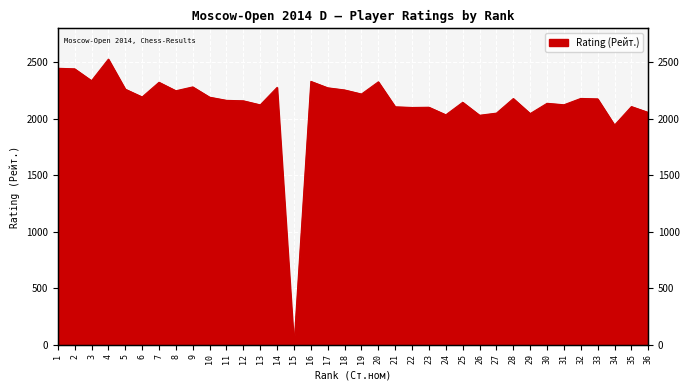

True or false: the data has more than 1 interior local peaks.

True